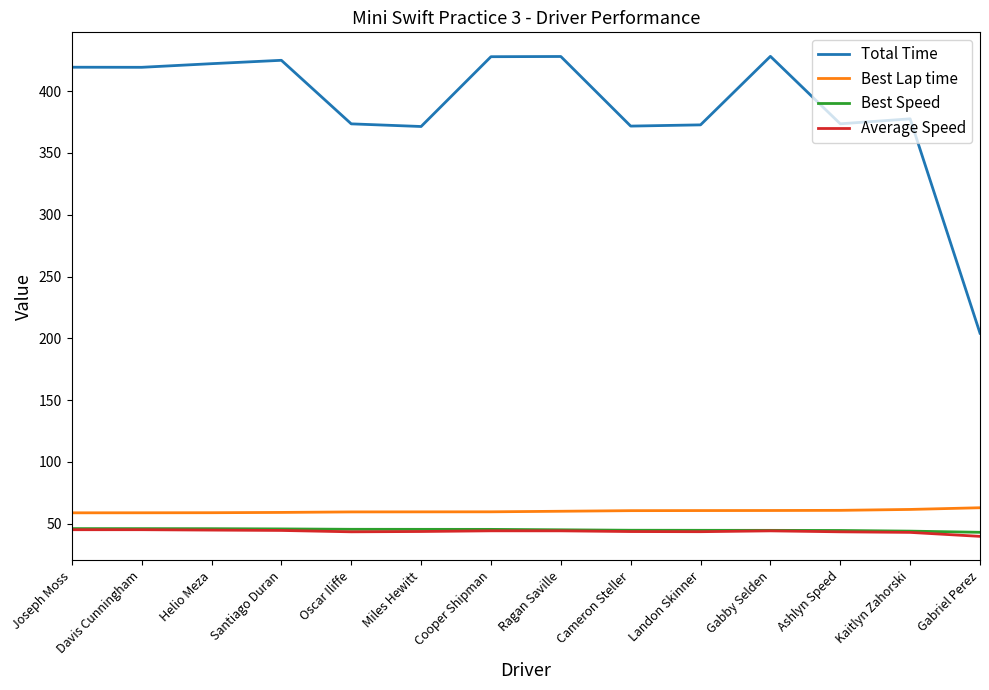

The Average Speed series shows 62.0 at Joseph Moss. True or false?

False